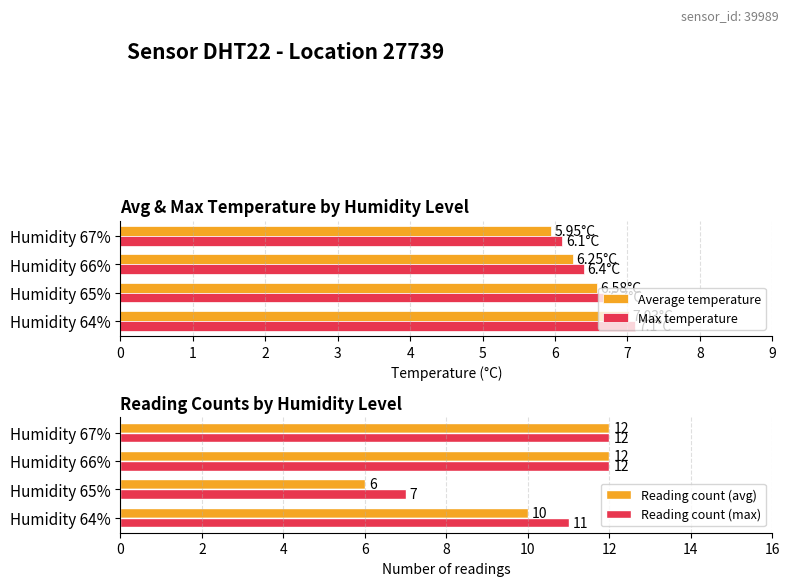

Does the chart contain stacked bars?

No